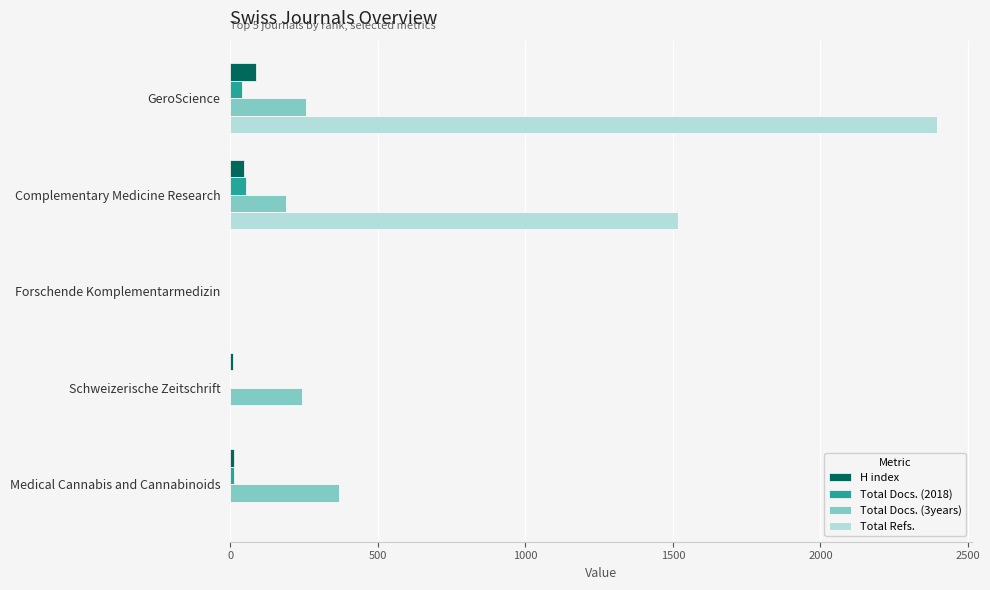

True or false: Total Refs. has a value of 0 at Medical Cannabis and Cannabinoids.

True